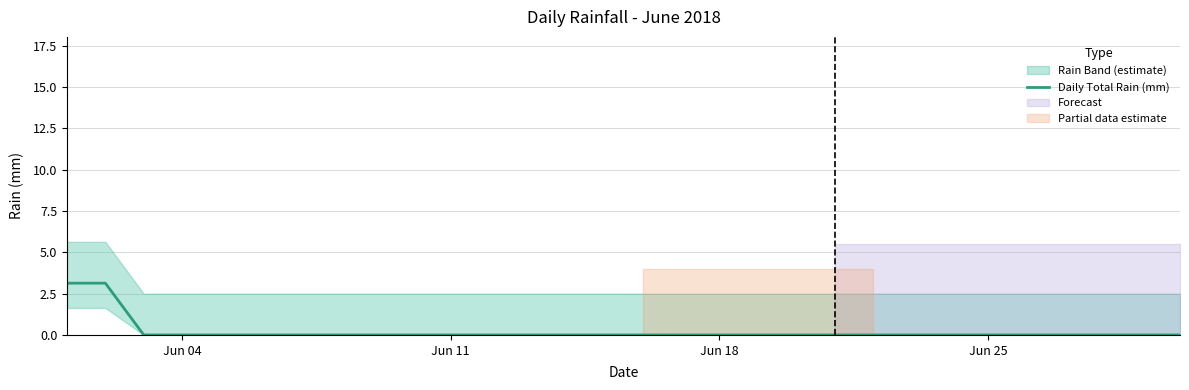

What is the difference between the second highest and second lowest values?

3.1